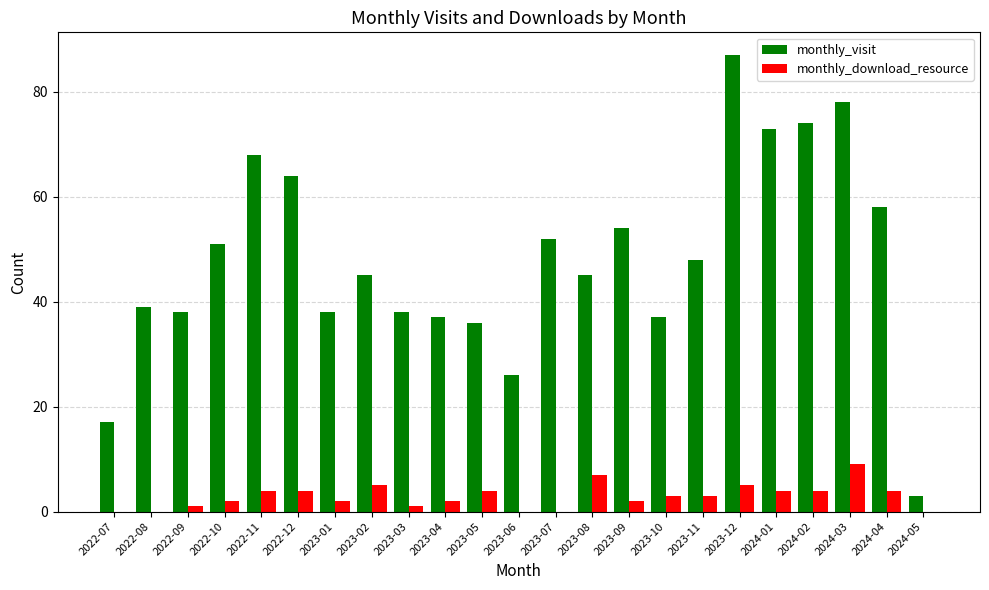

The value of monthly_download_resource at 2022-07 is 0. True or false?

True